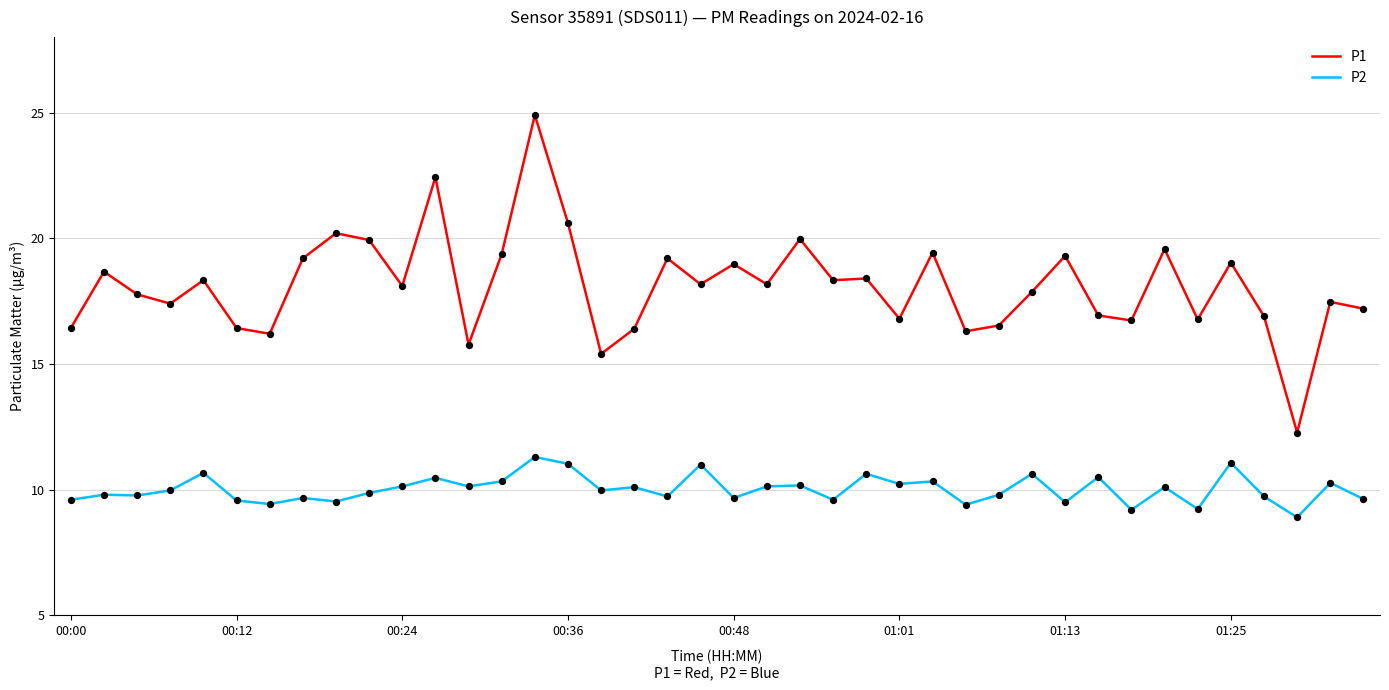

Which series has the largest total across all categories?

P1